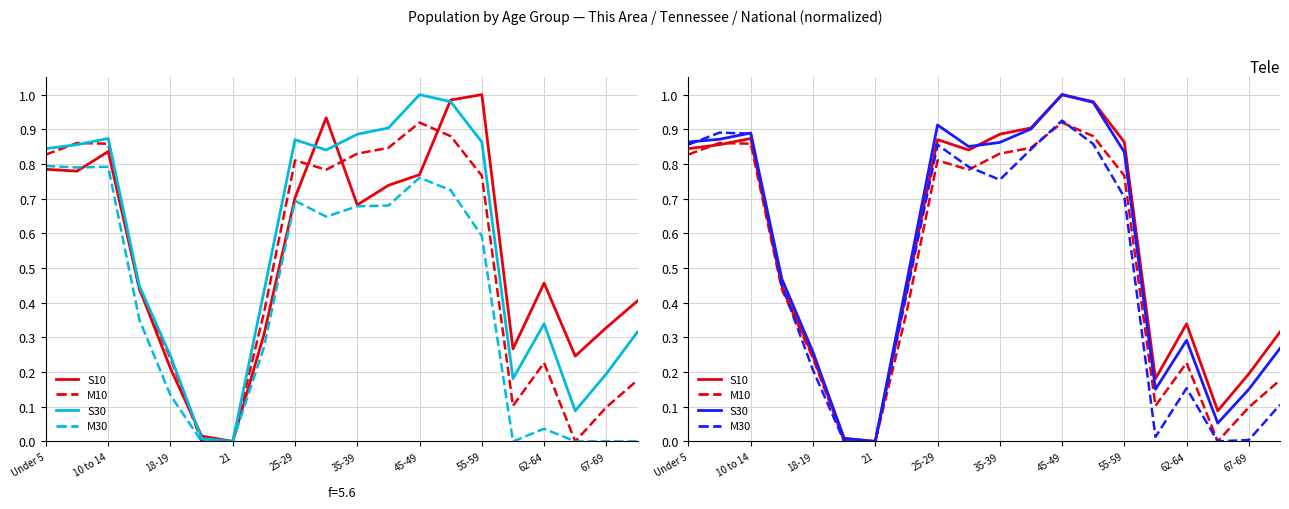

Rank the categories by Tennessee value from lowest to highest.

21, 20, 65-66, 60-61, 67-69, 18-19, 70-74, 62-64, 22-24, 15 to 17, 30-34, Under 5, 5 to 9, 55-59, 25-29, 10 to 14, 35-39, 40-44, 50-54, 45-49